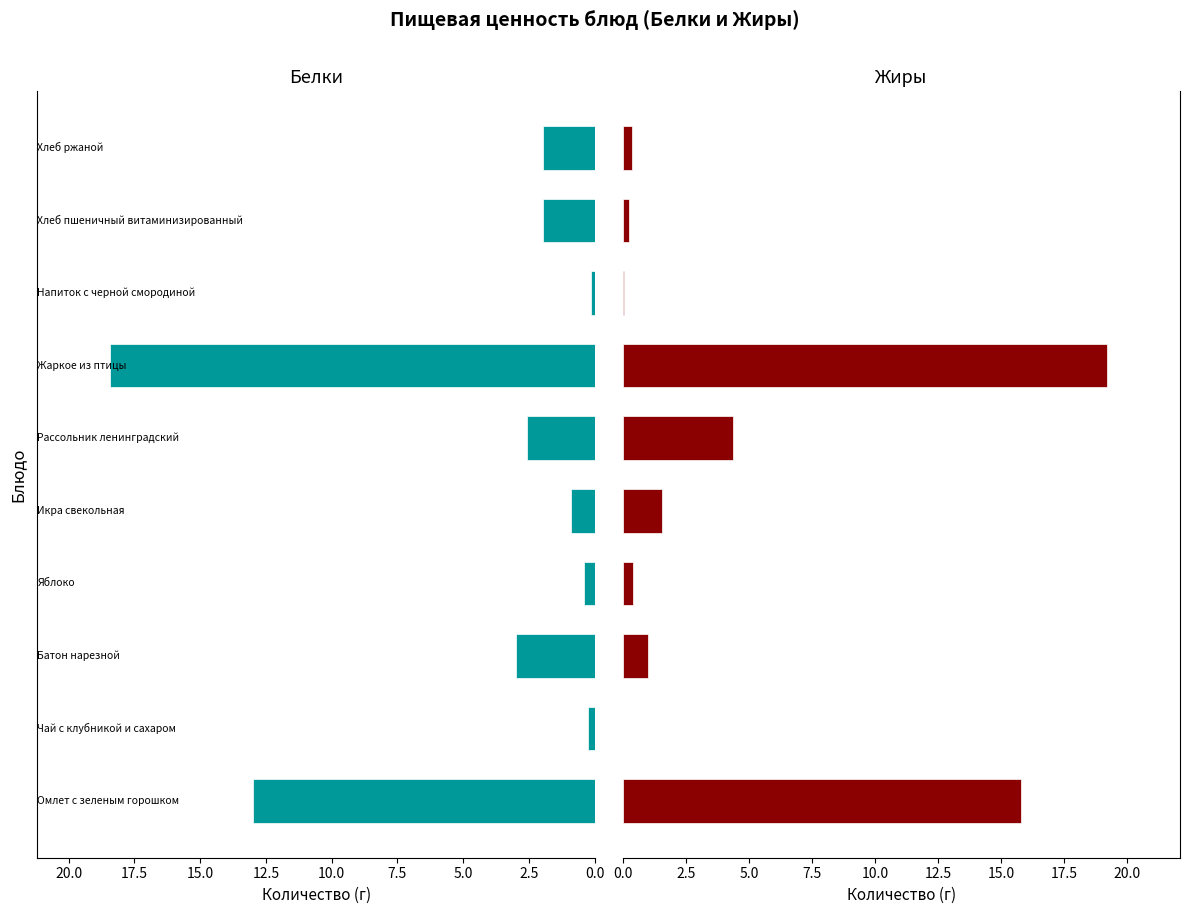

Between 20.0 and 10.0, which is larger?

20.0